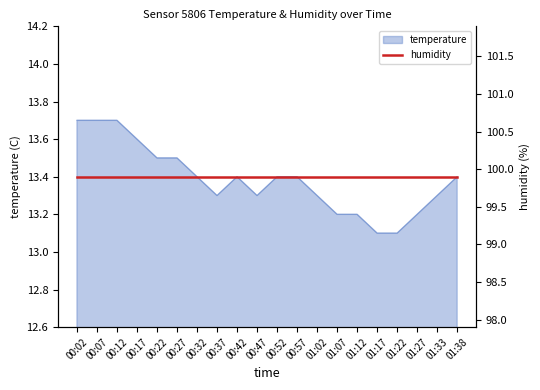

Read the value at 00:12.

13.7